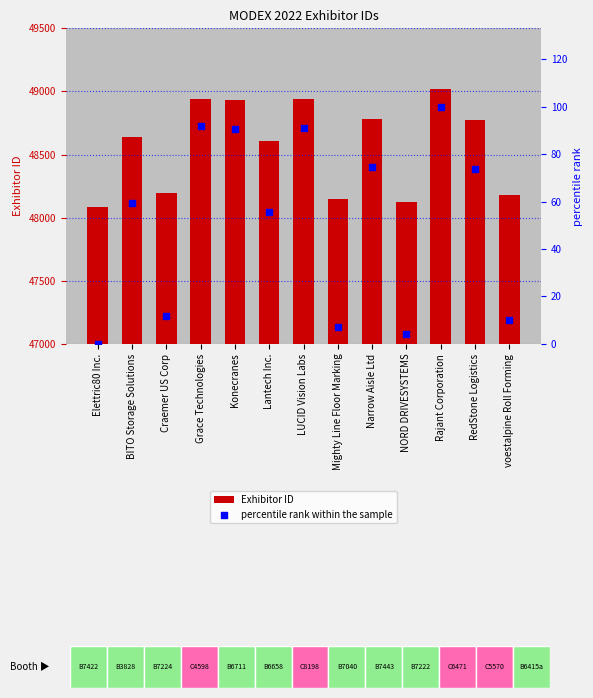

What are all the series names shown in the legend?

Exhibitor ID, percentile rank within the sample